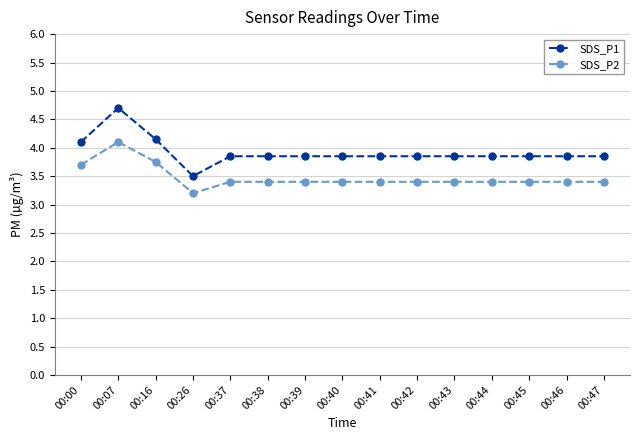

Where is the first local maximum for SDS_P2?

00:07